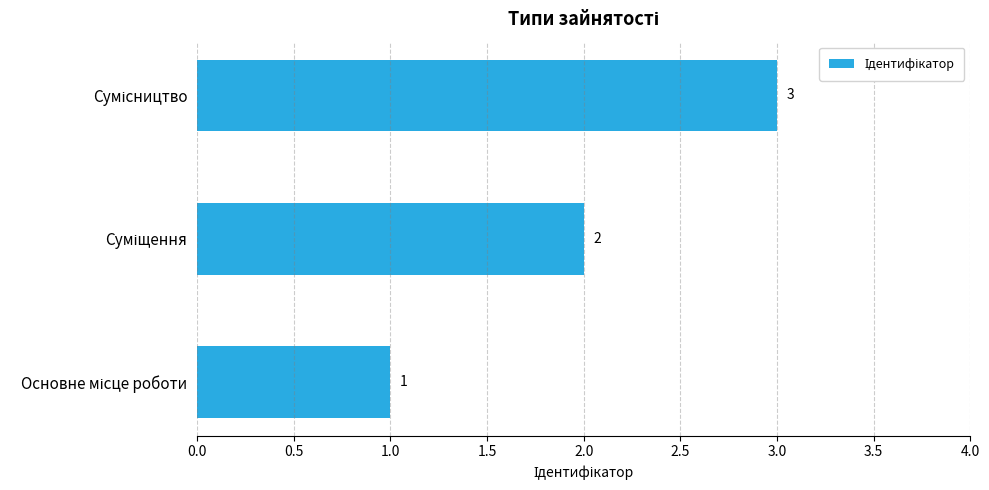

Count the values in the range 1 to 3.

3